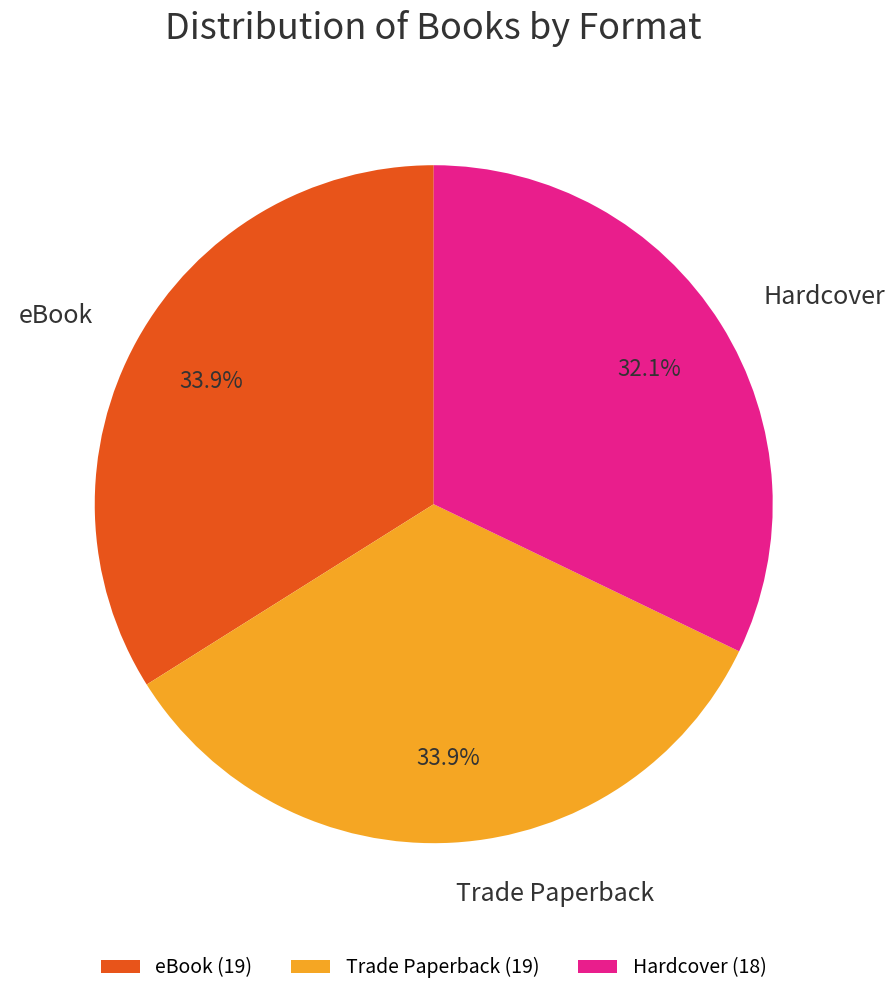

True or false: Hardcover accounts for 19% of the total.

False